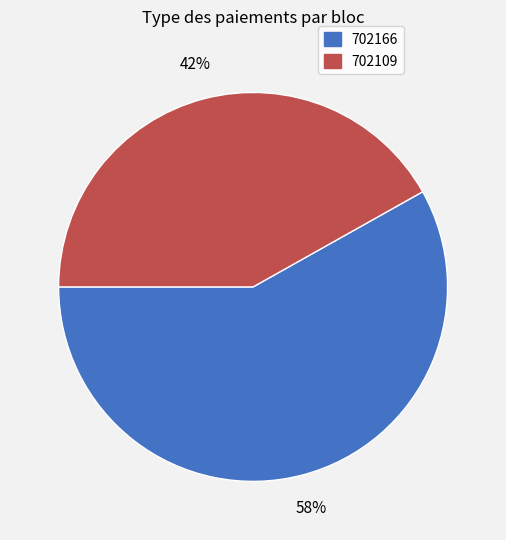

Which slice represents more than half of the pie?

702166